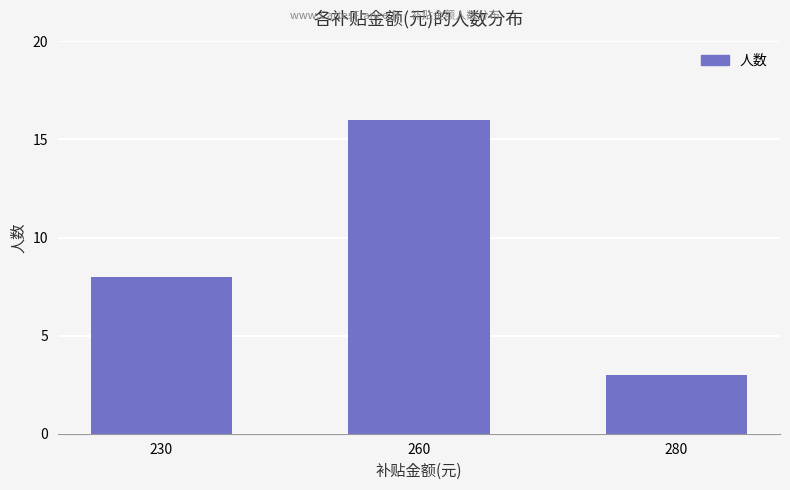

At which label is the value closest to 9?

230